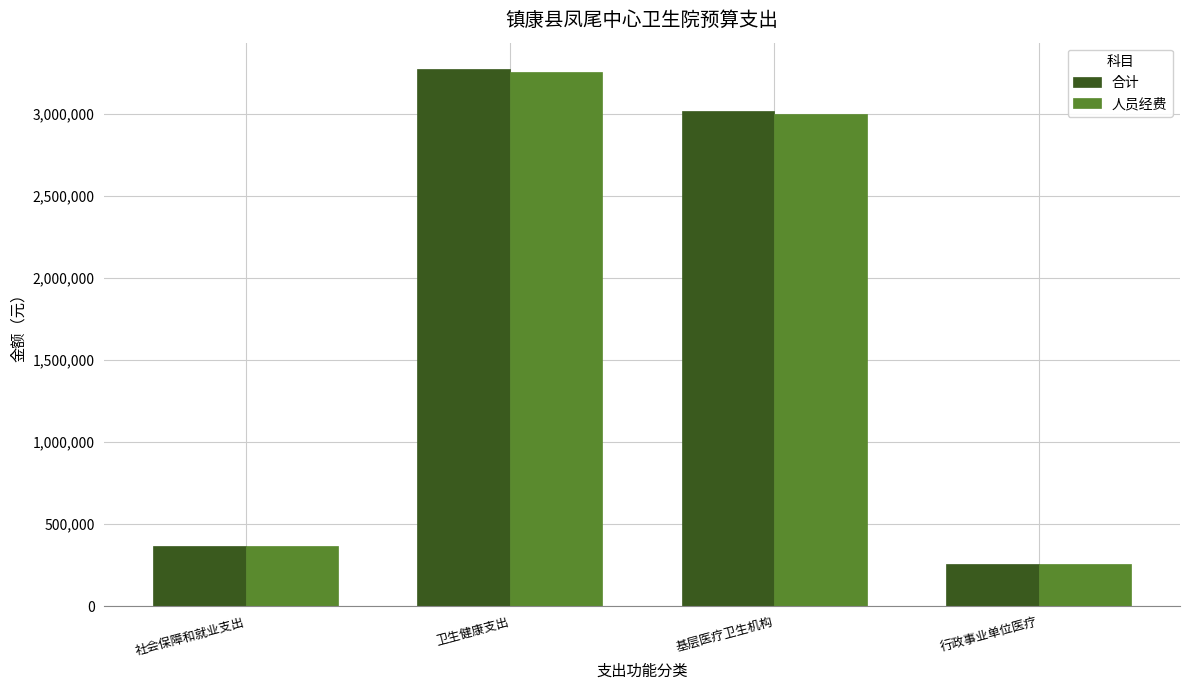

List the labels in order of 合计 value, smallest first.

行政事业单位医疗, 社会保障和就业支出, 基层医疗卫生机构, 卫生健康支出